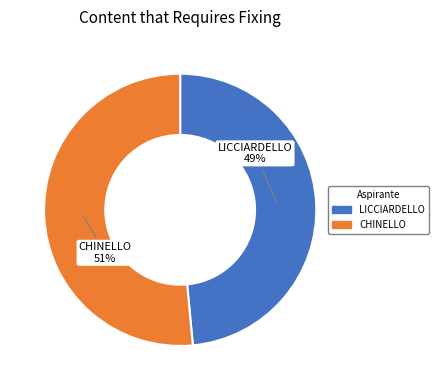

Does LICCIARDELLO represent more than half of the total?

No